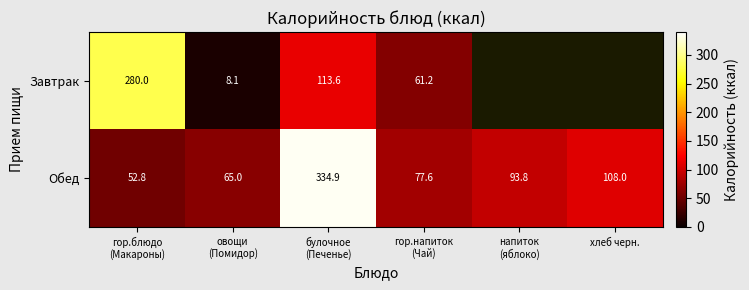

Which has a higher value, гор.блюдо
(Макароны) or гор.напиток
(Чай)?

гор.блюдо
(Макароны)